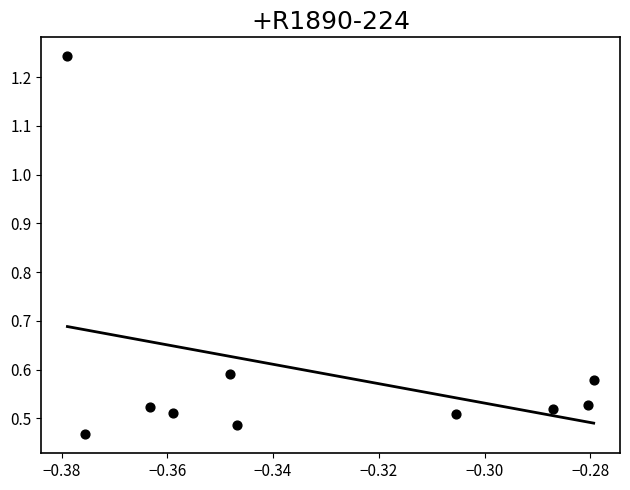

What is the range of Y values (max minus min)?

0.8